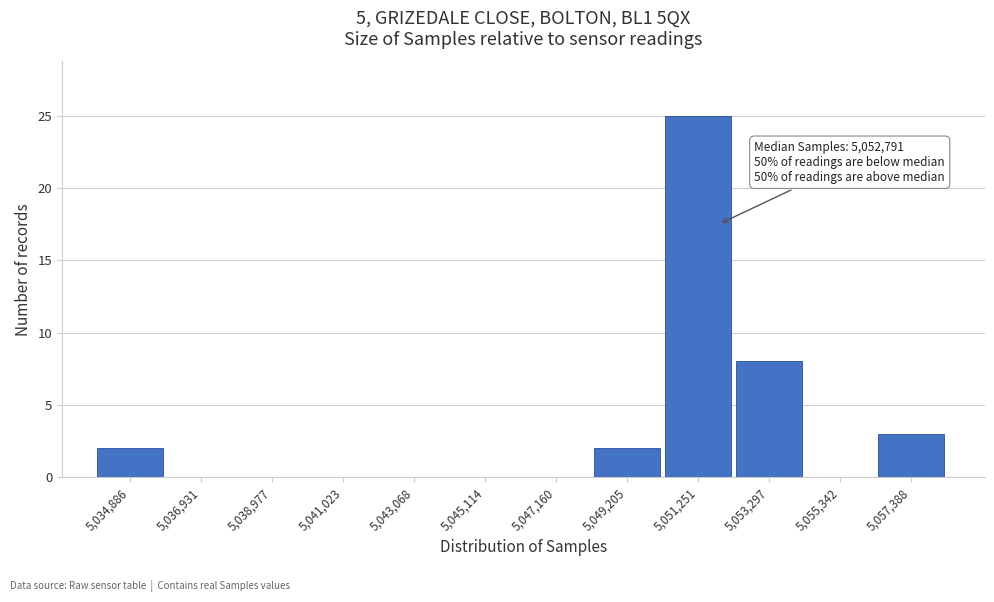

Reading left to right, extract all data points from this chart.

5,034,886=2	5,036,931=0	5,038,977=0	5,041,023=0	5,043,068=0	5,045,114=0	5,047,160=0	5,049,205=2	5,051,251=25	5,053,297=8	5,055,342=0	5,057,388=3